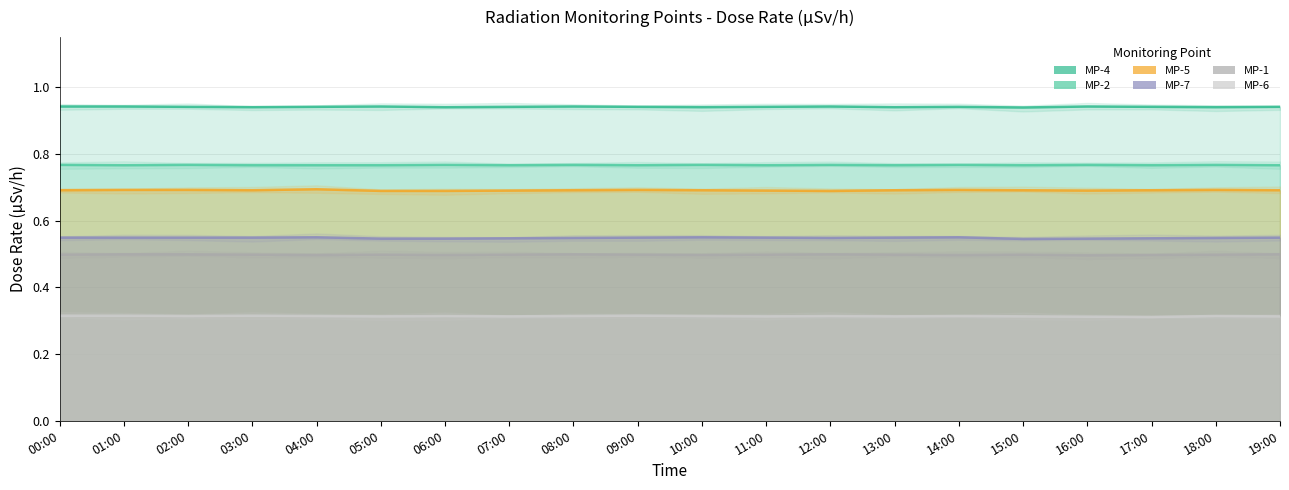

Rank the series by their maximum value, from lowest to highest.

MP-6, MP-1, MP-7, MP-5, MP-2, MP-4